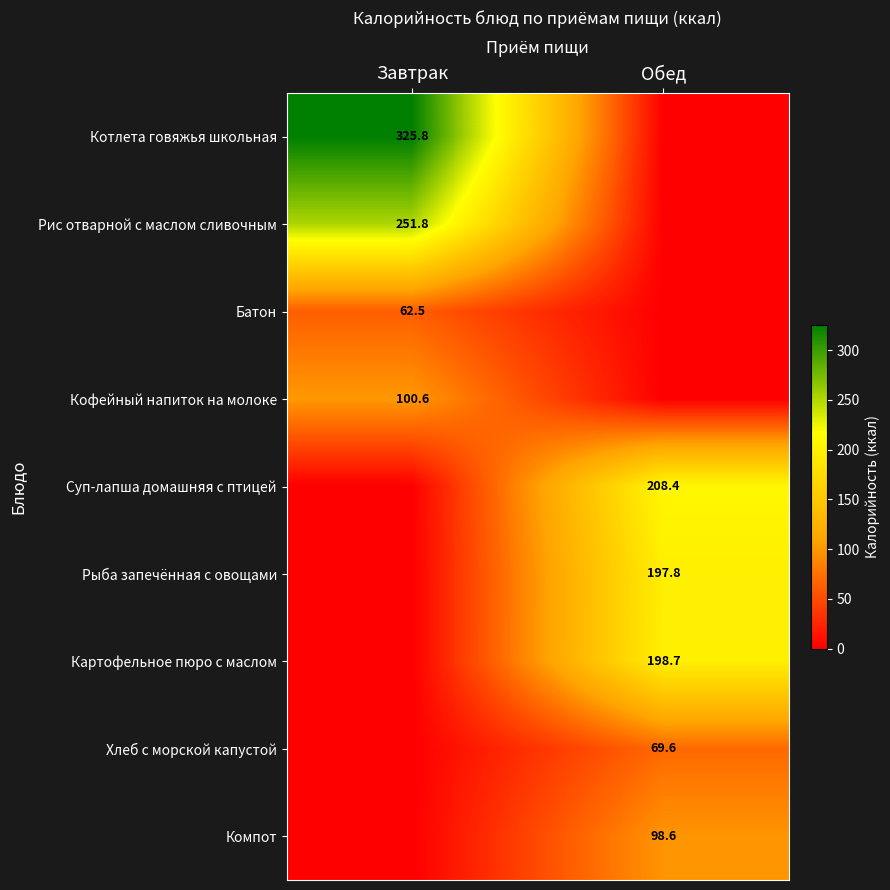

True or false: Компот has a value of 98.6 at Обед.

True